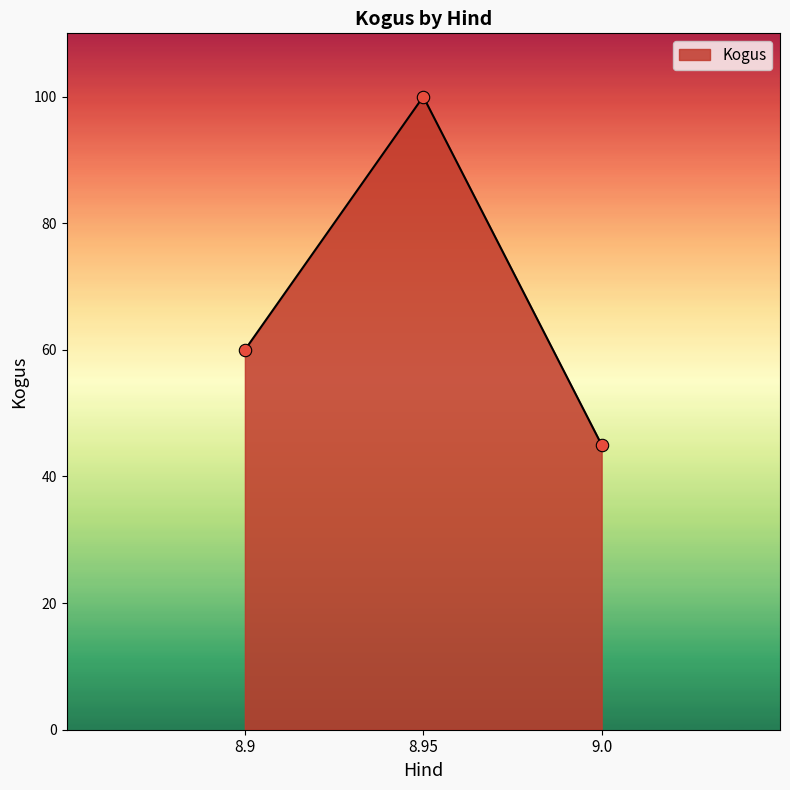

Between 8.95 and 9.0, which is larger?

8.95